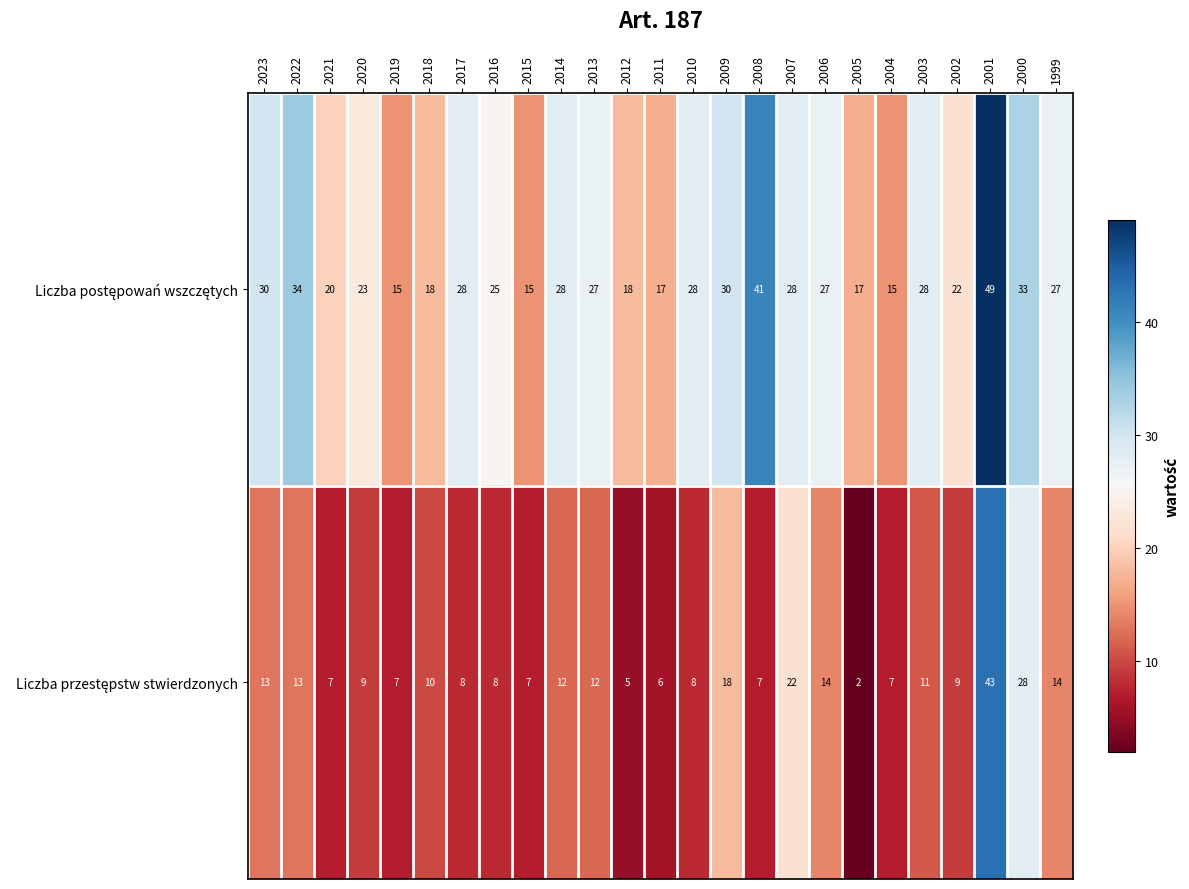

What is the difference between the highest and lowest values at 2004?

8